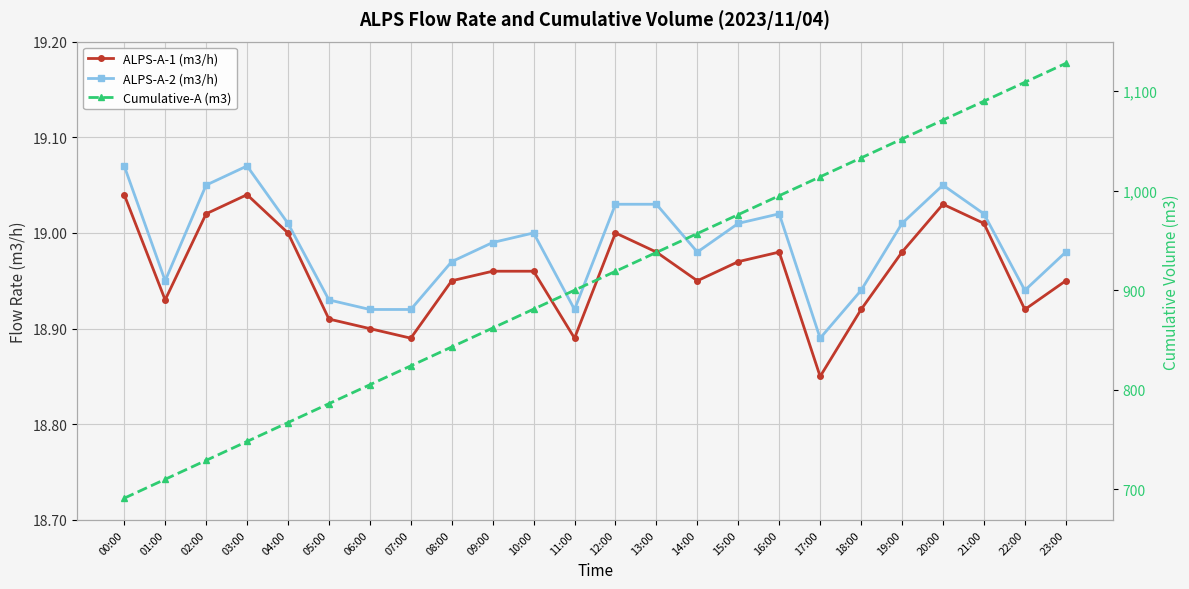

What is the average value of the ALPS-A-2 (m3/h) series?

19.0